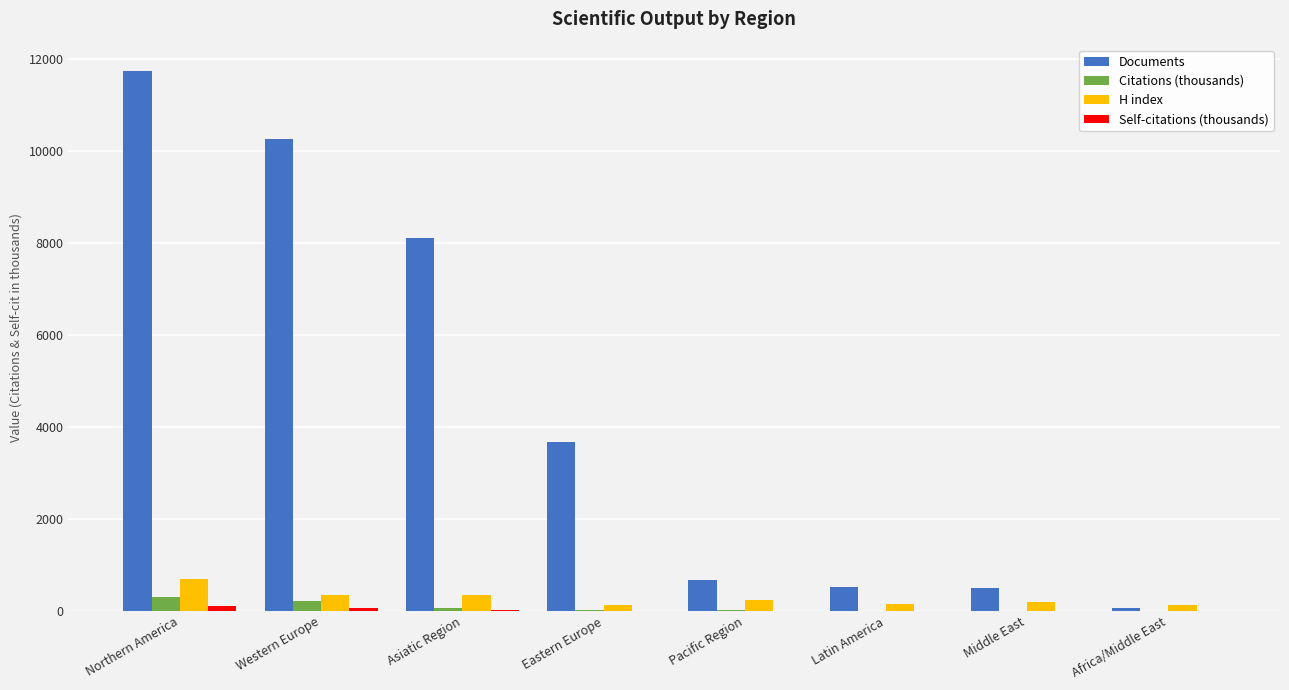

What is the sum of all H index values?

2231.0